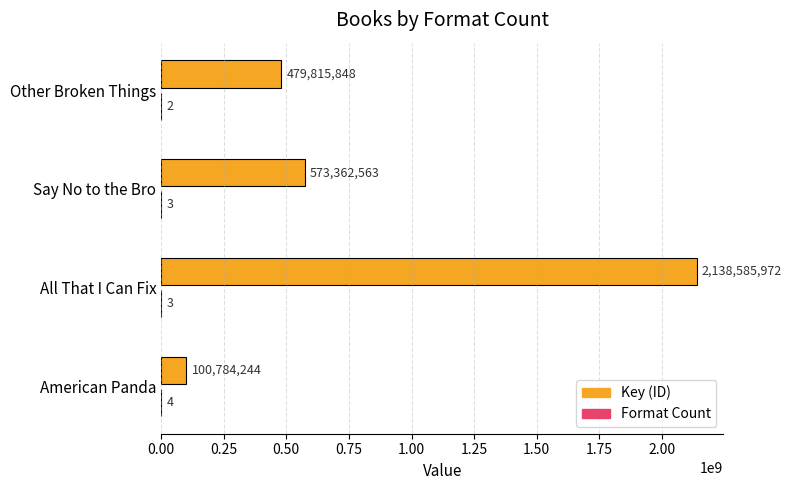

Between American Panda and Say No to the Bro, which series saw the biggest shift?

Key (ID)